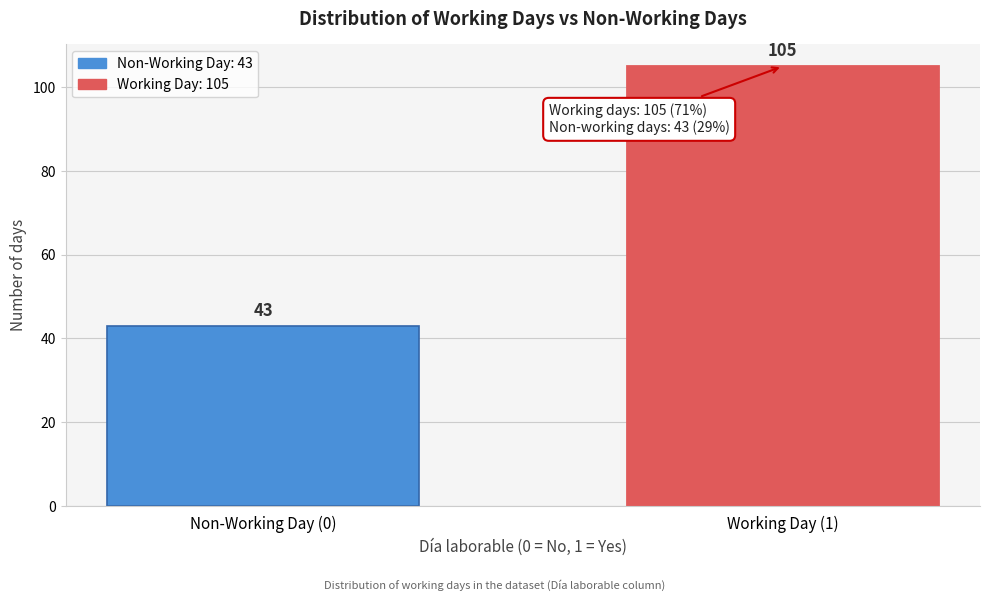

Reading left to right, transcribe all the data shown in this chart.

Non-Working Day (0)=43	Working Day (1)=105